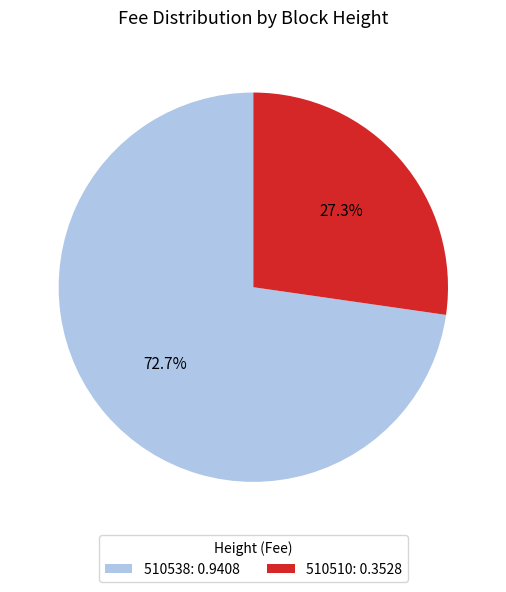

How many slices are in this pie chart?

2